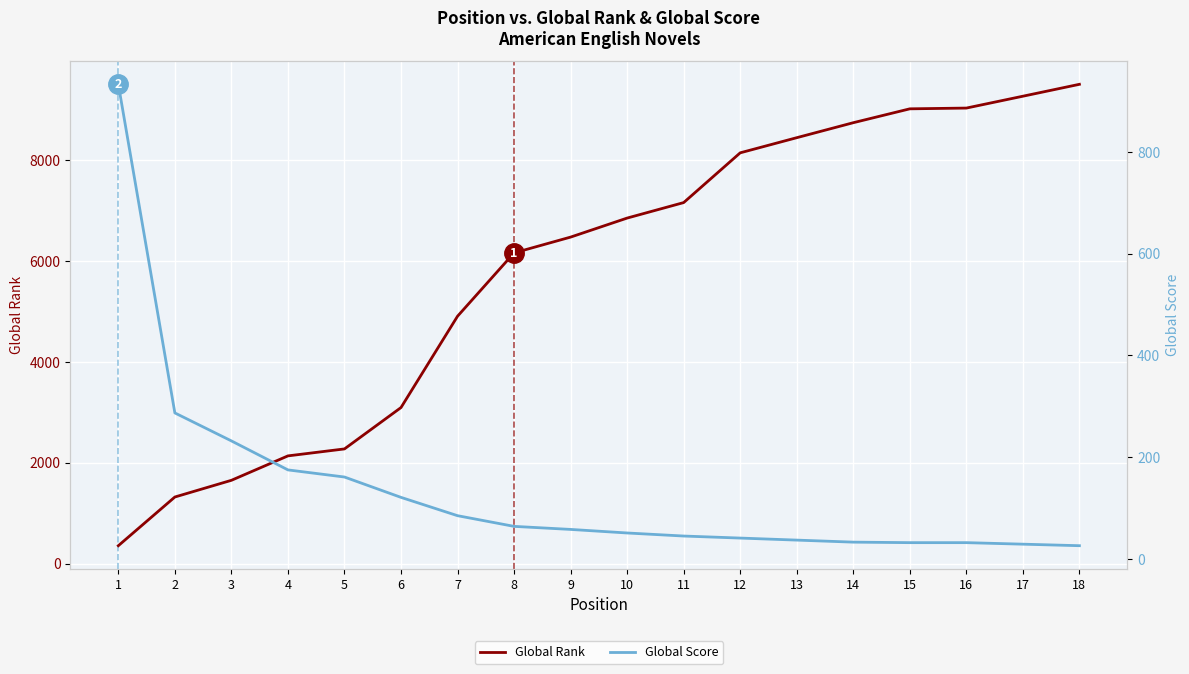

Between 12 and 18, which is larger?

18